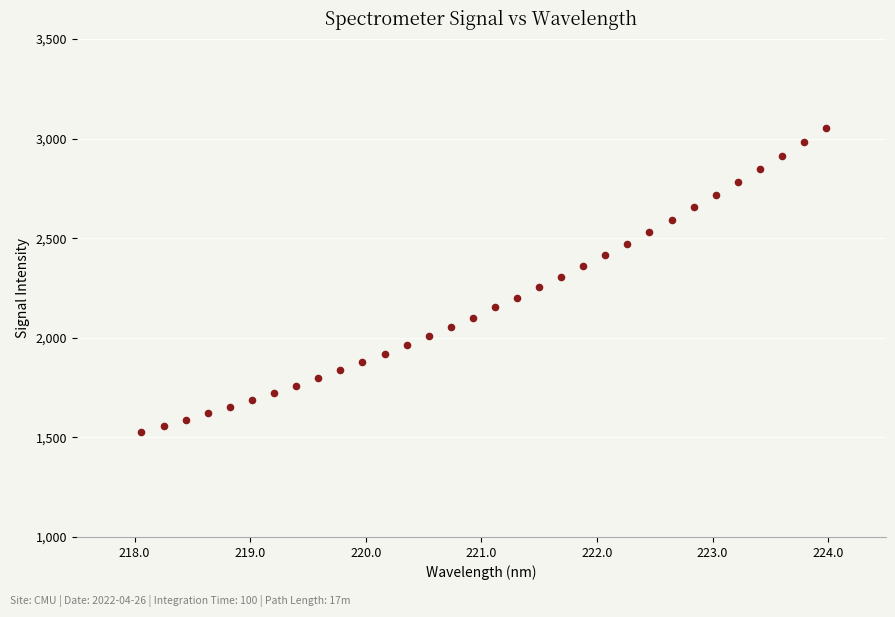

What is the range of Y values (max minus min)?

1525.6